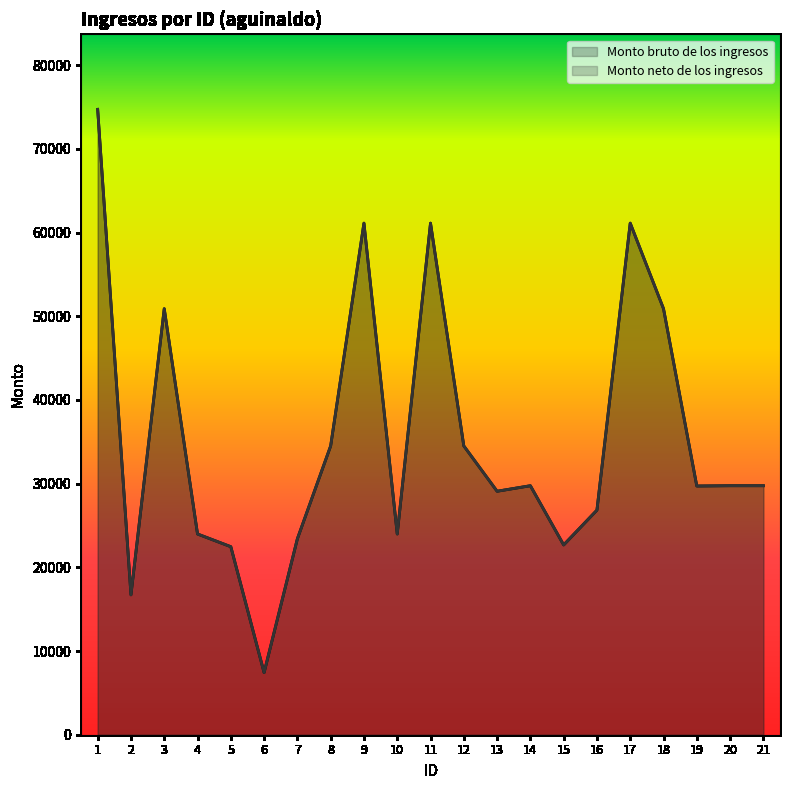

True or false: Monto bruto de los ingresos and Monto neto de los ingresos intersect in this chart.

False